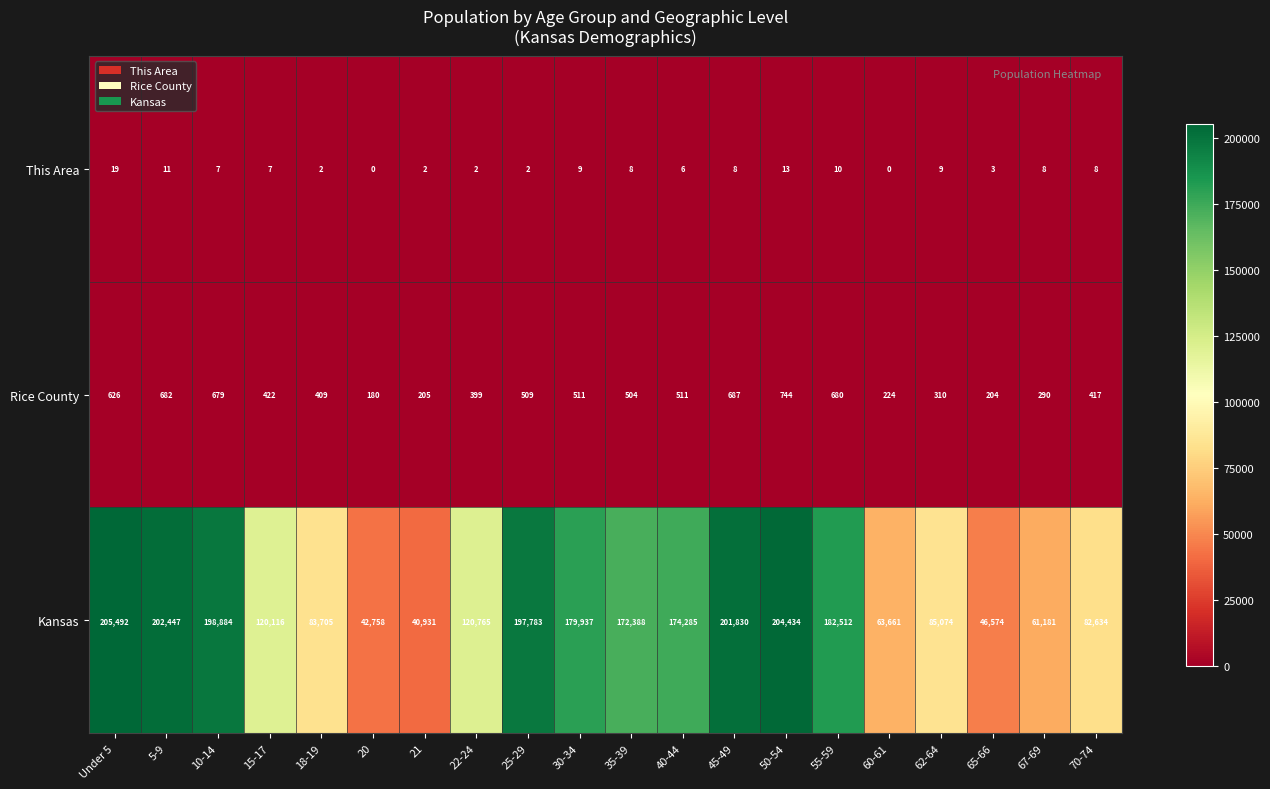

What is the difference between the highest and lowest values at 35-39?

172380